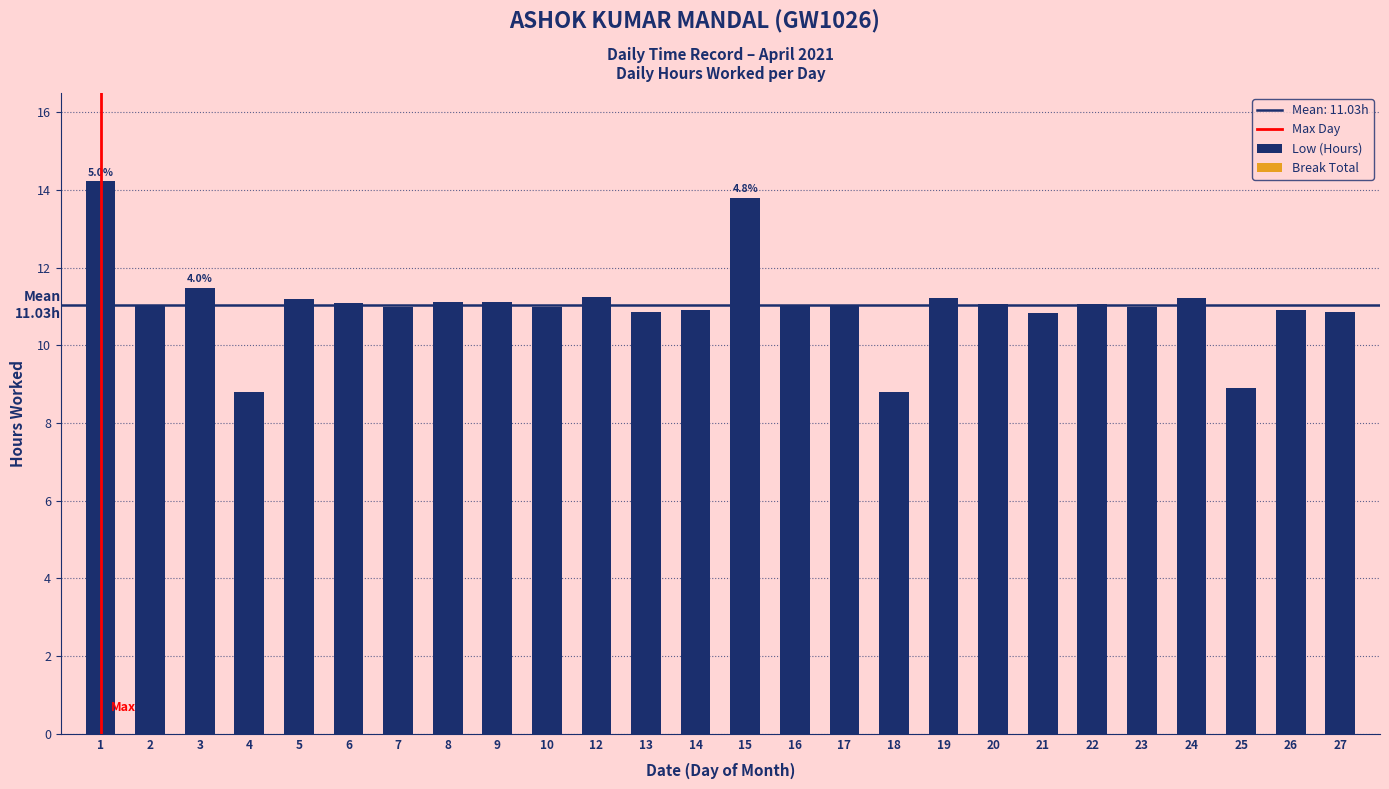

What is the ratio of the value at 24 to the value at 22?

1.0